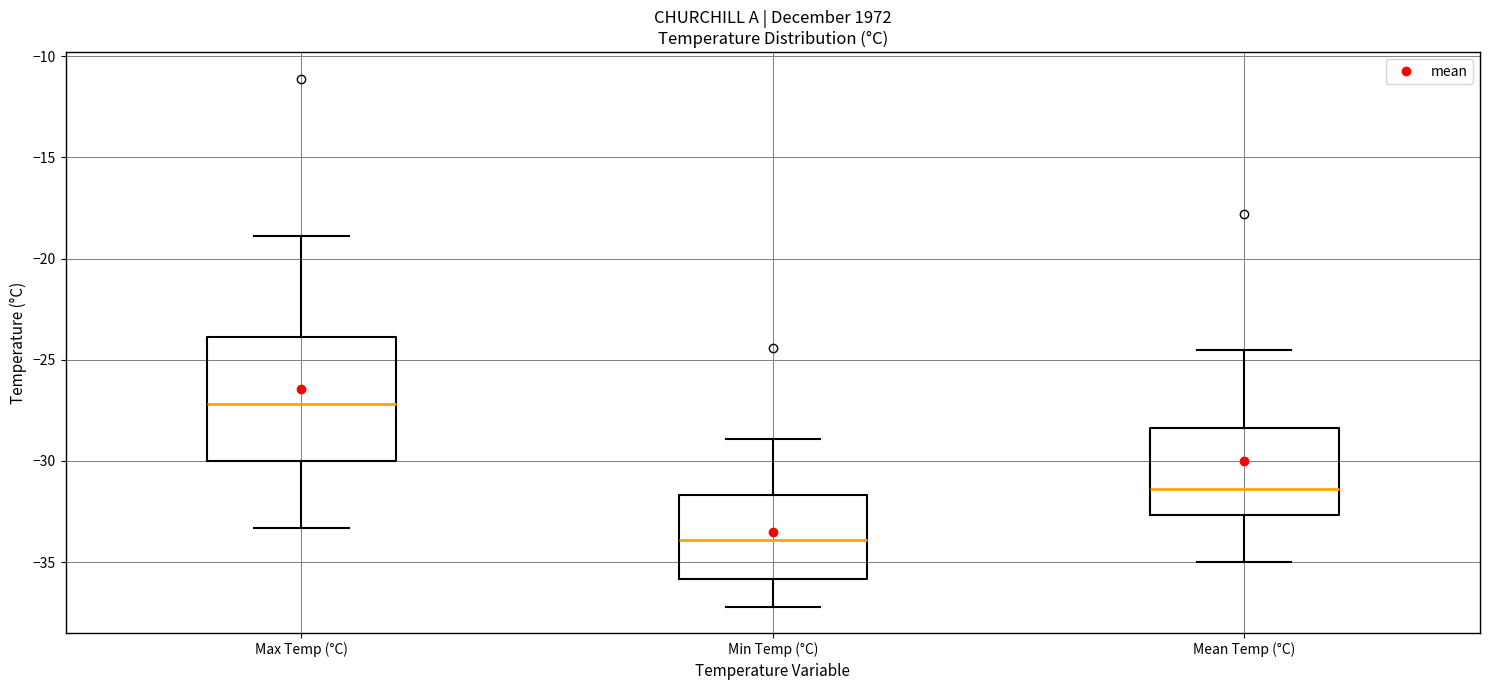

Where is the upper edge of the box for Max Temp (°C) on the y-axis? The values are not printed on the chart, so give them approximately, as read against the axis.

-24.0